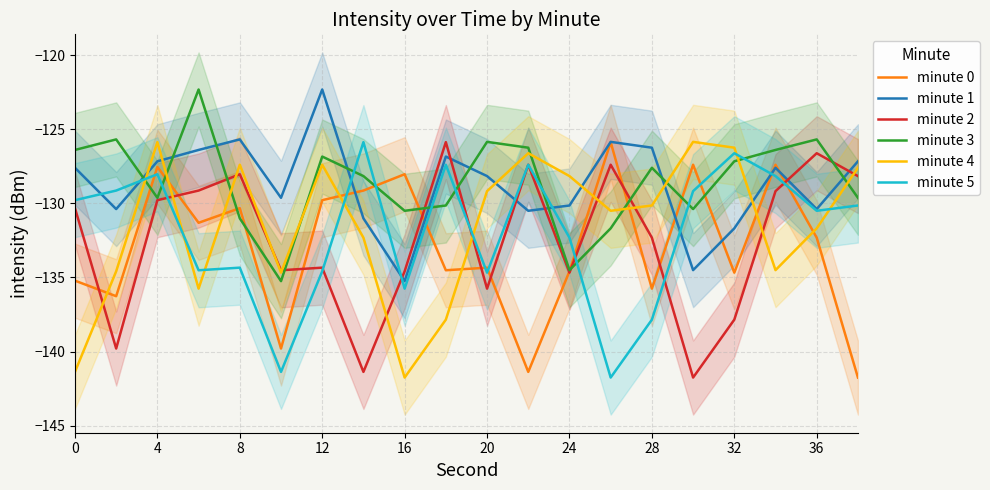

Is it true that minute 5 equals -214.8 at 8?

False